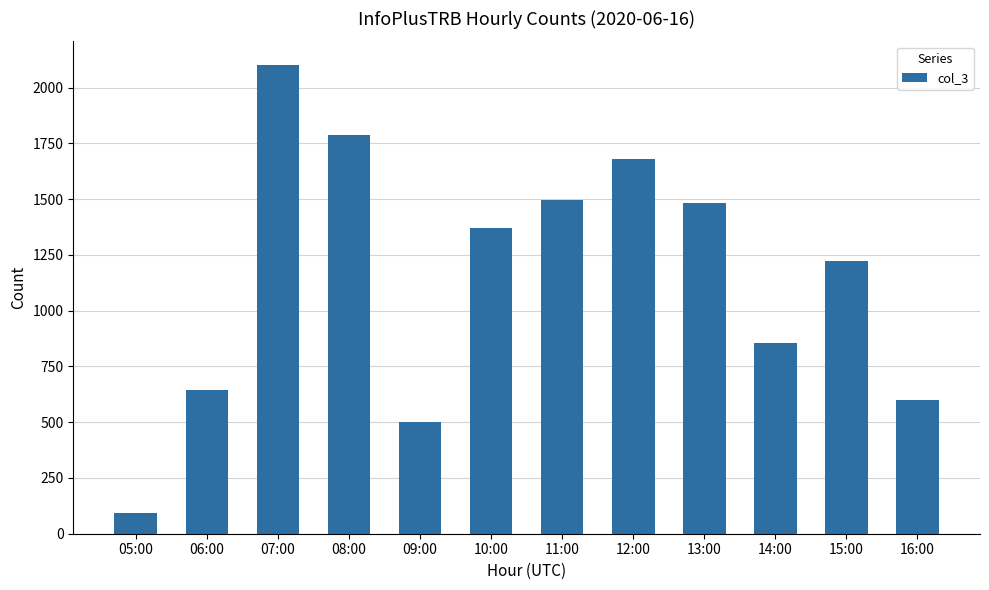

What is the difference between the values at 12:00 and 13:00?

199